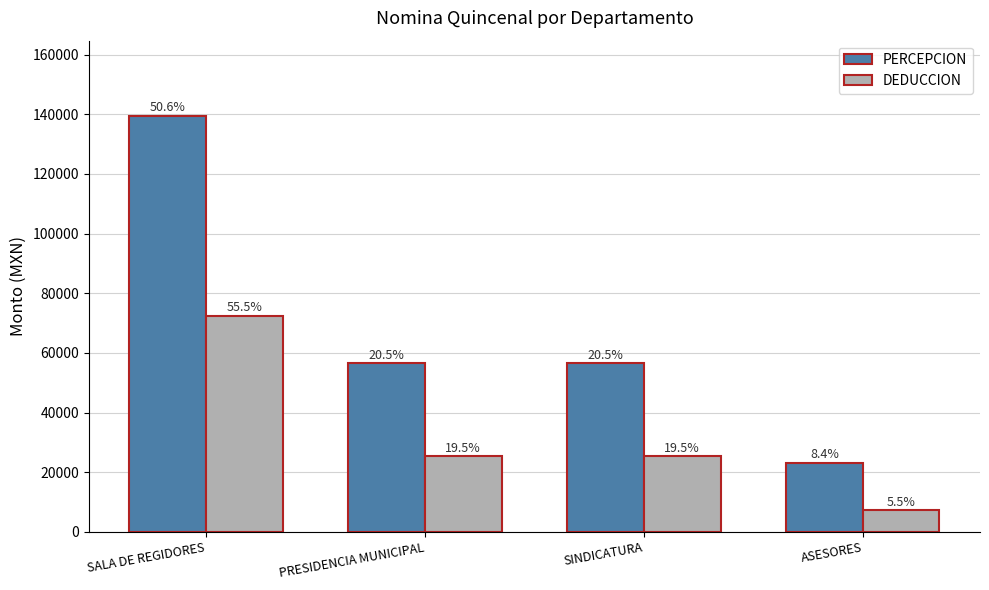

At how many categories does at least one series exceed 81038?

1